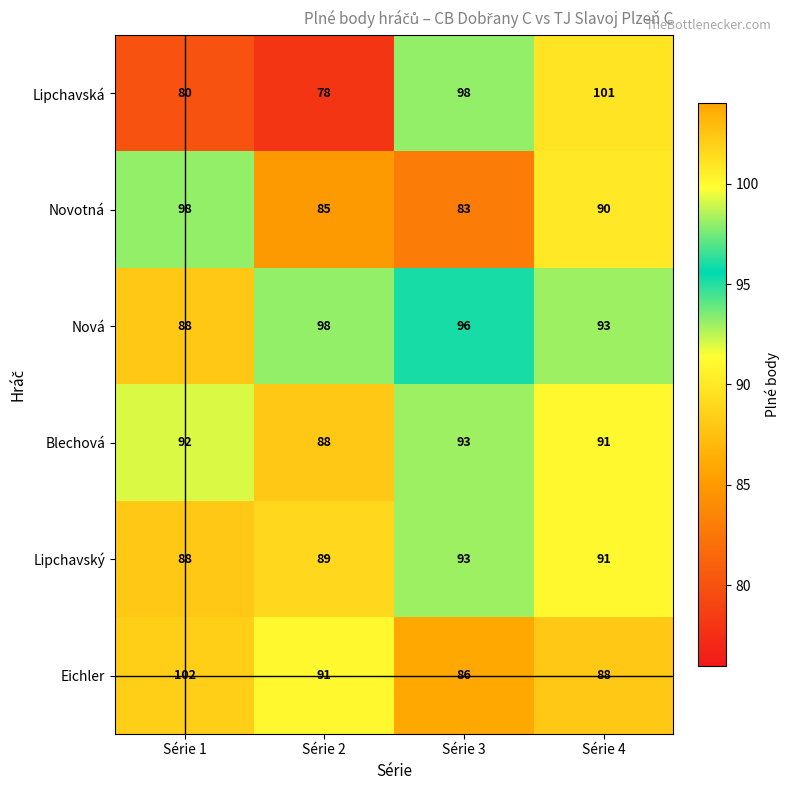

True or false: Lipchavská has a value of 161 at Série 4.

False